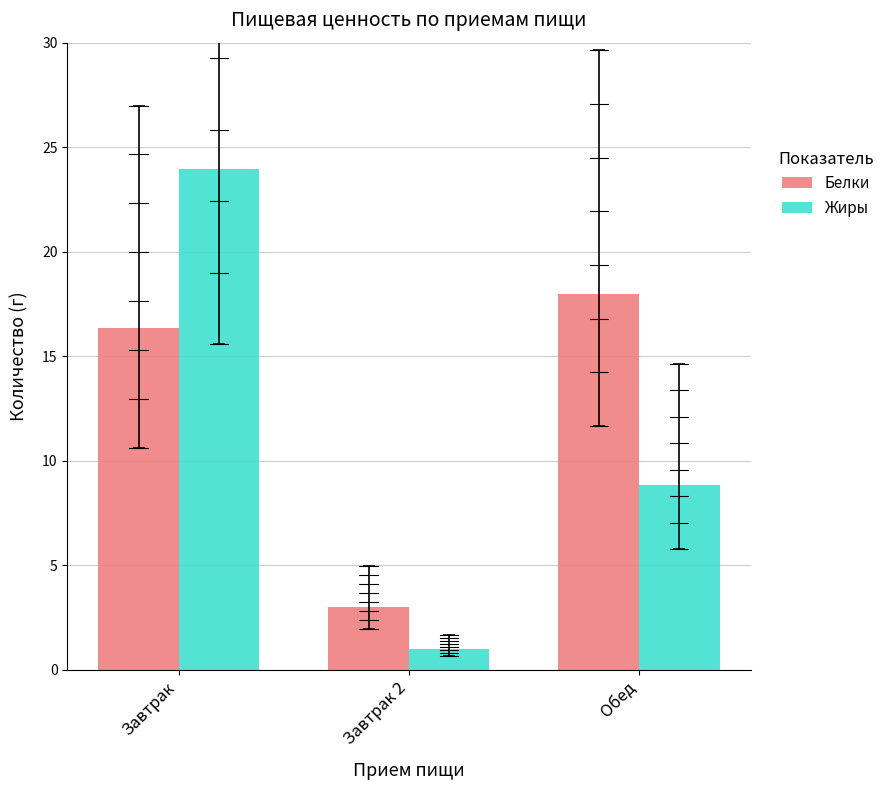

Where is Жиры nearest to the value 12?

Обед